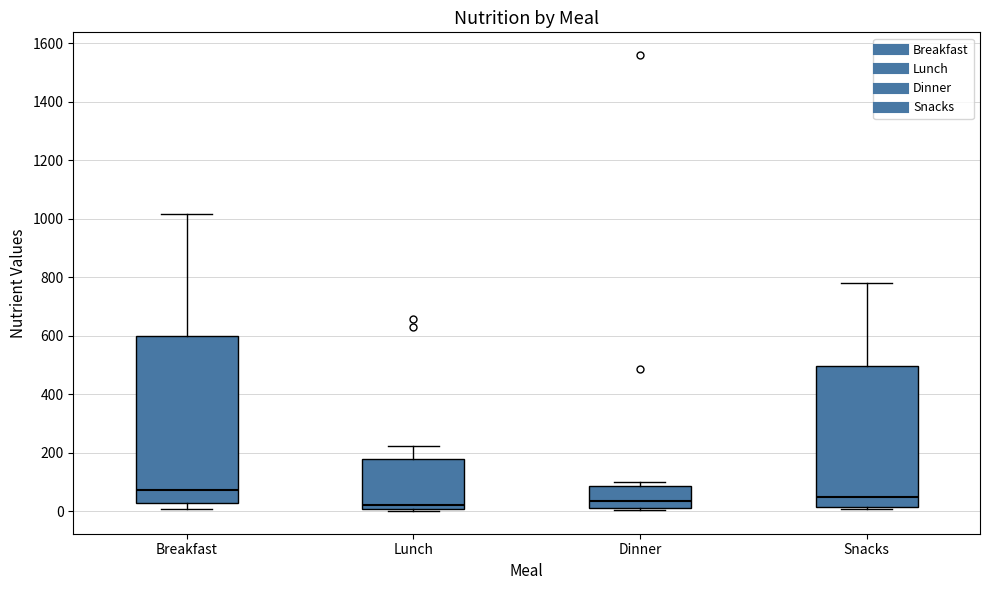

Which box's median line is the highest?

Breakfast